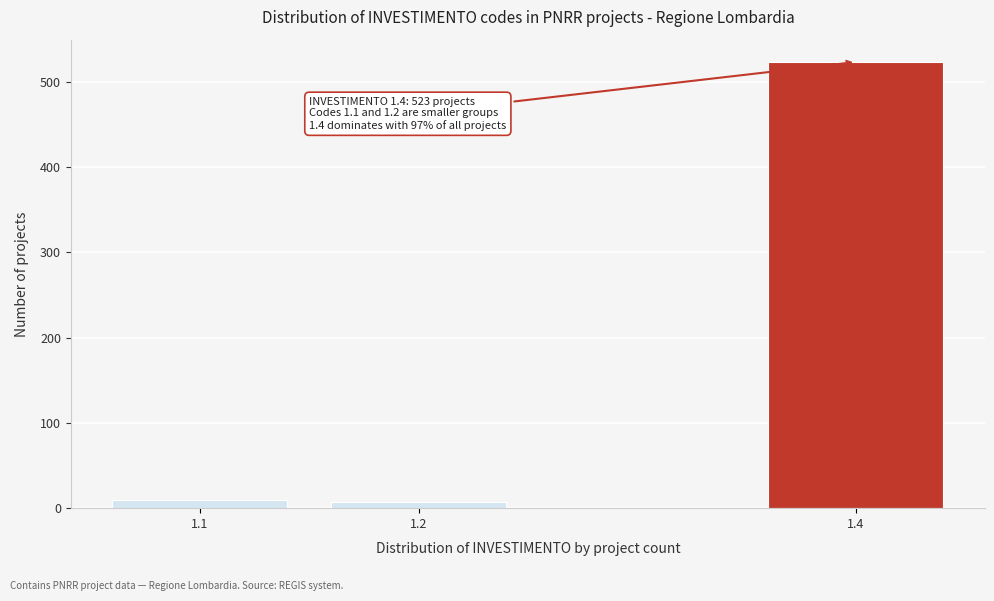

Reading right to left, transcribe all the data shown in this chart.

1.4=523	1.2=7	1.1=10